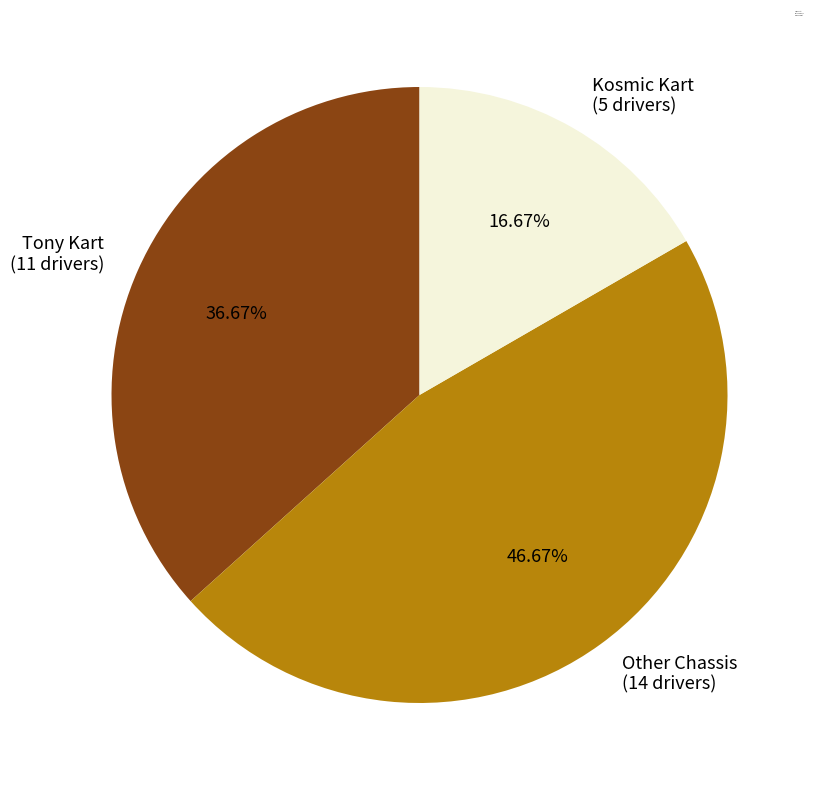

How many segments does this pie chart have?

3